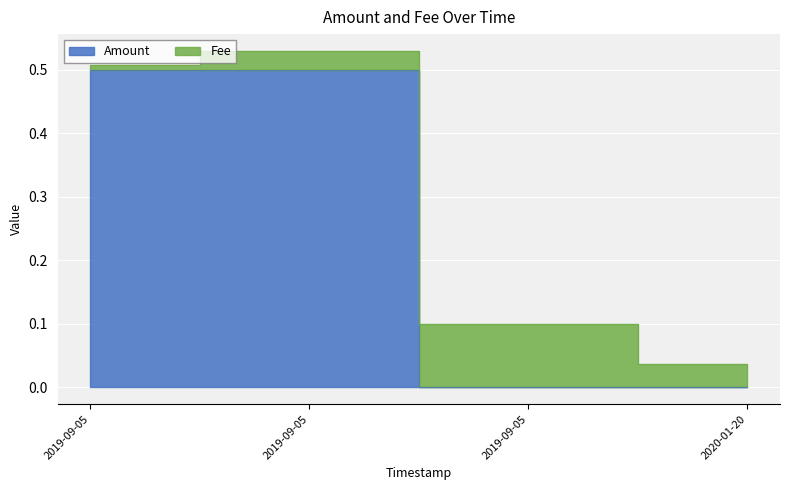

Rank the categories by value from lowest to highest.

2019-09-05, 2020-01-20, 2019-09-05, 2019-09-05